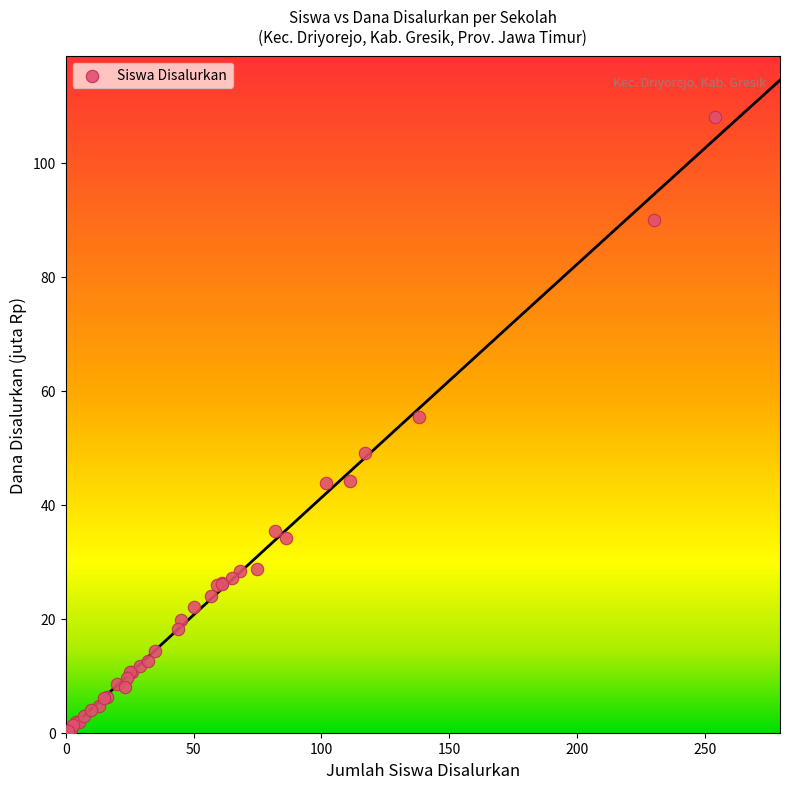

What Y value in the scatter plot is closest to 54?

55.4